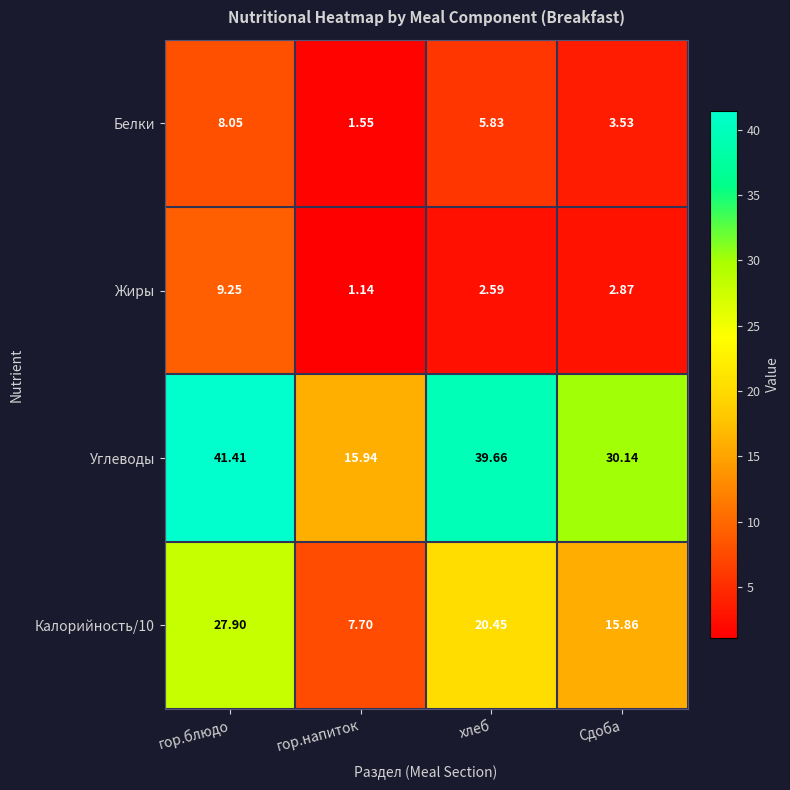

Rank the categories by Калорийность/10 value from lowest to highest.

гор.напиток, Сдоба, хлеб, гор.блюдо